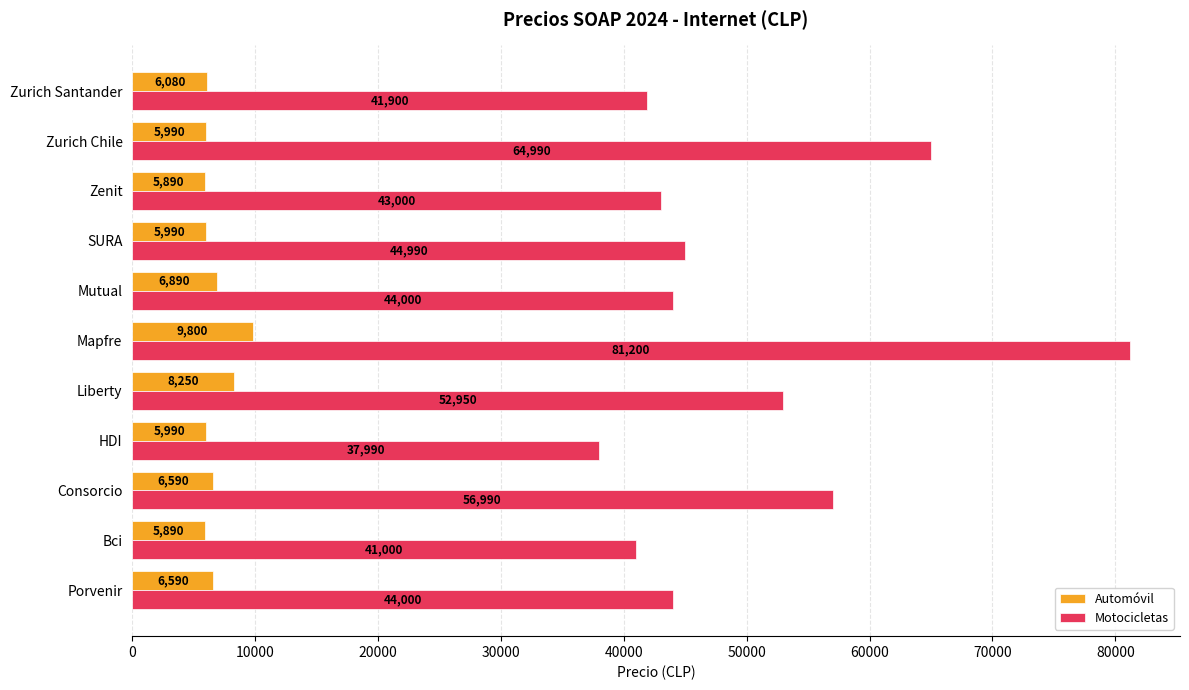

Which series has the widest spread of values?

Motocicletas